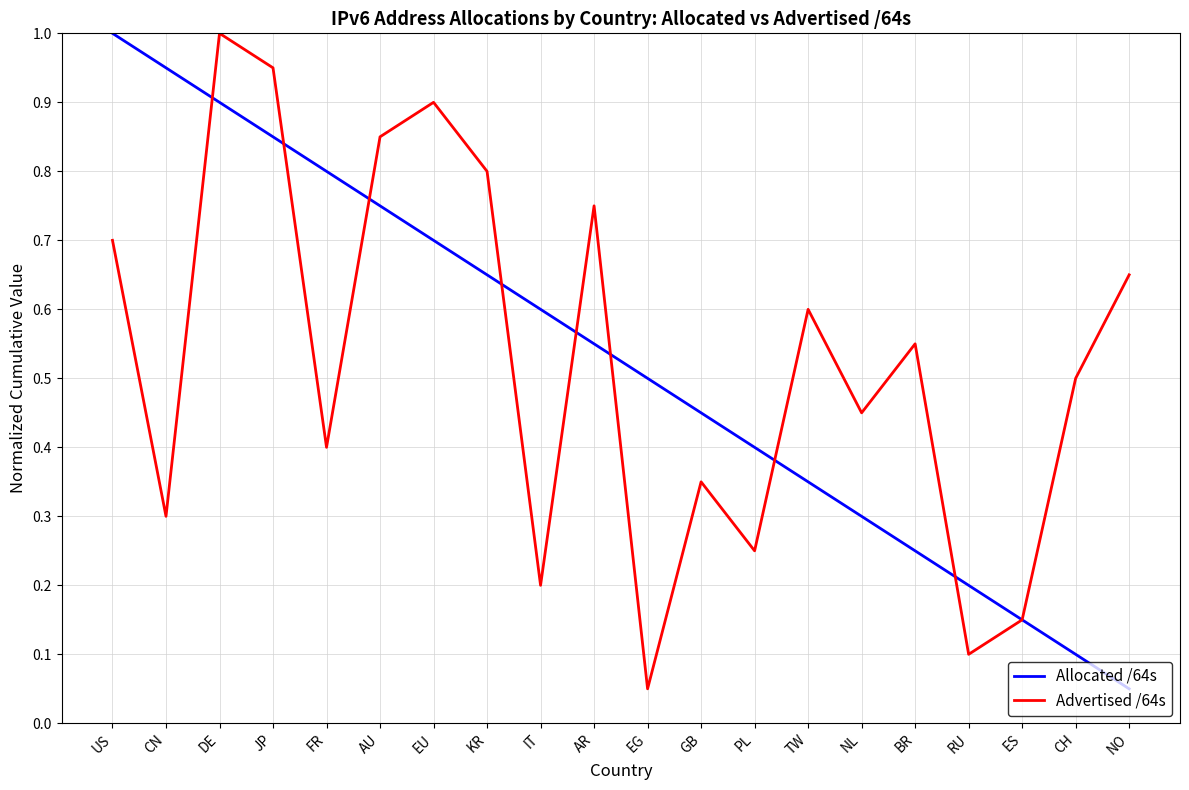

What position from the left is KR?

8